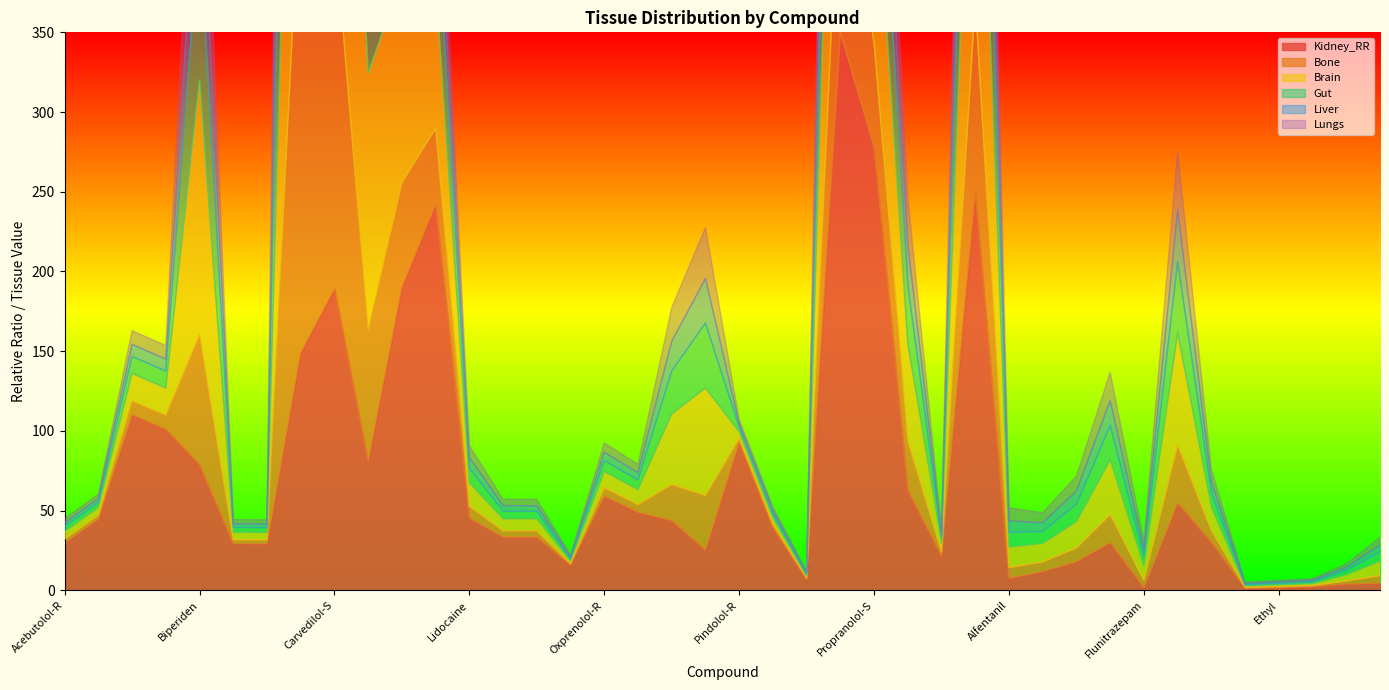

At which category is the sum across all series the highest?

Carvedilol-R